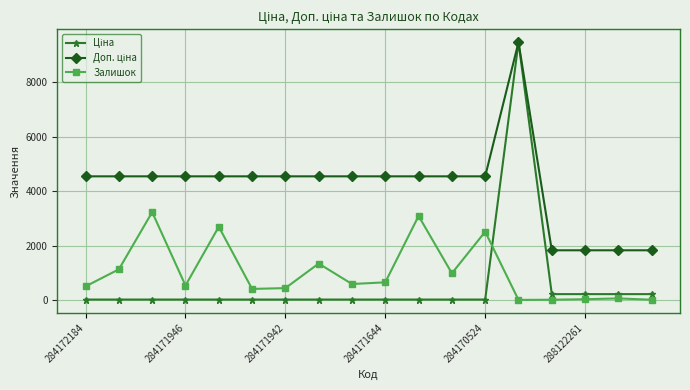

Does the chart display data point markers on the line(s)?

Yes